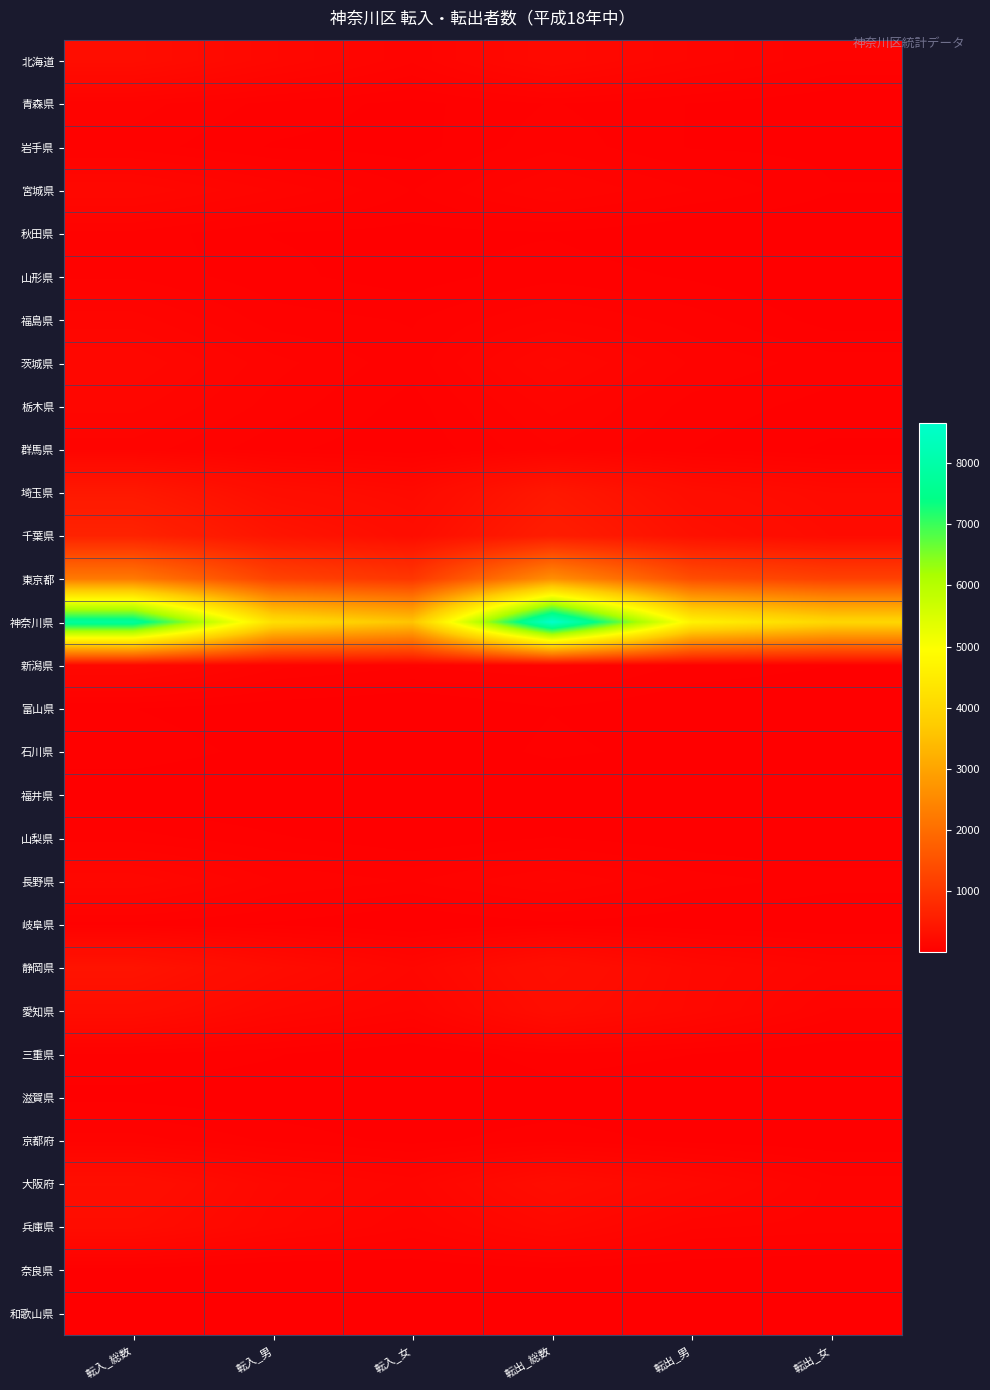

Reading left to right, list all the values displayed in this chart.

北海道: 転入_総数=247	転入_男=157	転入_女=90	転出_総数=188	転出_男=118	転出_女=70
青森県: 転入_総数=77	転入_男=47	転入_女=30	転出_総数=54	転出_男=35	転出_女=19
岩手県: 転入_総数=62	転入_男=34	転入_女=28	転出_総数=65	転出_男=34	転出_女=31
宮城県: 転入_総数=154	転入_男=102	転入_女=52	転出_総数=107	転出_男=70	転出_女=37
秋田県: 転入_総数=65	転入_男=35	転入_女=30	転出_総数=34	転出_男=17	転出_女=17
山形県: 転入_総数=67	転入_男=41	転入_女=26	転出_総数=47	転出_男=33	転出_女=14
福島県: 転入_総数=112	転入_男=61	転入_女=51	転出_総数=88	転出_男=61	転出_女=27
茨城県: 転入_総数=152	転入_男=93	転入_女=59	転出_総数=145	転出_男=84	転出_女=61
栃木県: 転入_総数=125	転入_男=80	転入_女=45	転出_総数=109	転出_男=63	転出_女=46
群馬県: 転入_総数=96	転入_男=58	転入_女=38	転出_総数=85	転出_男=53	転出_女=32
埼玉県: 転入_総数=454	転入_男=262	転入_女=192	転出_総数=441	転出_男=253	転出_女=188
千葉県: 転入_総数=644	転入_男=388	転入_女=256	転出_総数=539	転出_男=319	転出_女=220
東京都: 転入_総数=2228	転入_男=1225	転入_女=1003	転出_総数=2619	転出_男=1421	転出_女=1198
神奈川県: 転入_総数=7785	転入_男=4200	転入_女=3585	転出_総数=8658	転出_男=4674	転出_女=3984
新潟県: 転入_総数=165	転入_男=93	転入_女=72	転出_総数=84	転出_男=48	転出_女=36
富山県: 転入_総数=36	転入_男=23	転入_女=13	転出_総数=35	転出_男=19	転出_女=16
石川県: 転入_総数=46	転入_男=30	転入_女=16	転出_総数=41	転出_男=27	転出_女=14
福井県: 転入_総数=21	転入_男=13	転入_女=8	転出_総数=10	転出_男=8	転出_女=2
山梨県: 転入_総数=60	転入_男=39	転入_女=21	転出_総数=37	転出_男=23	転出_女=14
長野県: 転入_総数=155	転入_男=87	転入_女=68	転出_総数=107	転出_男=62	転出_女=45
岐阜県: 転入_総数=47	転入_男=33	転入_女=14	転出_総数=32	転出_男=20	転出_女=12
静岡県: 転入_総数=367	転入_男=229	転入_女=138	転出_総数=288	転出_男=171	転出_女=117
愛知県: 転入_総数=255	転入_男=153	転入_女=102	転出_総数=249	転出_男=165	転出_女=84
三重県: 転入_総数=51	転入_男=38	転入_女=13	転出_総数=50	転出_男=36	転出_女=14
滋賀県: 転入_総数=30	転入_男=20	転入_女=10	転出_総数=20	転出_男=13	転出_女=7
京都府: 転入_総数=78	転入_男=49	転入_女=29	転出_総数=49	転出_男=29	転出_女=20
大阪府: 転入_総数=275	転入_男=160	転入_女=115	転出_総数=241	転出_男=160	転出_女=81
兵庫県: 転入_総数=230	転入_男=143	転入_女=87	転出_総数=169	転出_男=90	転出_女=79
奈良県: 転入_総数=27	転入_男=10	転入_女=17	転出_総数=29	転出_男=18	転出_女=11
和歌山県: 転入_総数=8	転入_男=5	転入_女=3	転出_総数=15	転出_男=8	転出_女=7